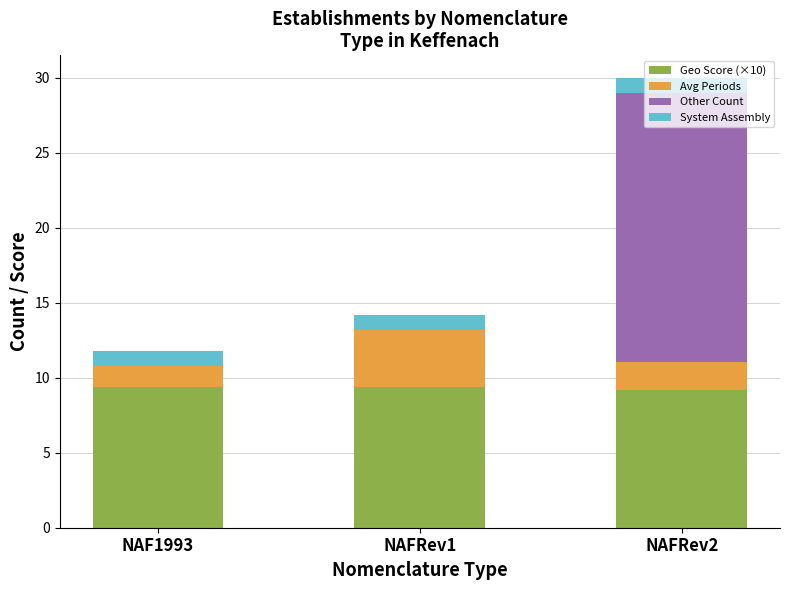

What is the highest value of the Geo Score (×10) series?

9.4